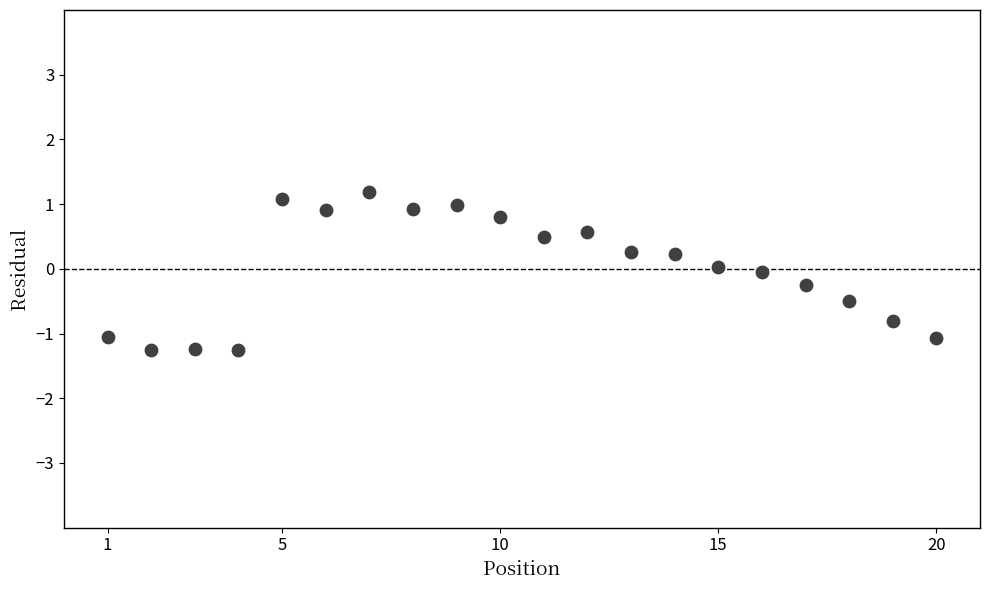

What is the range of X values (max minus min)?

19.0